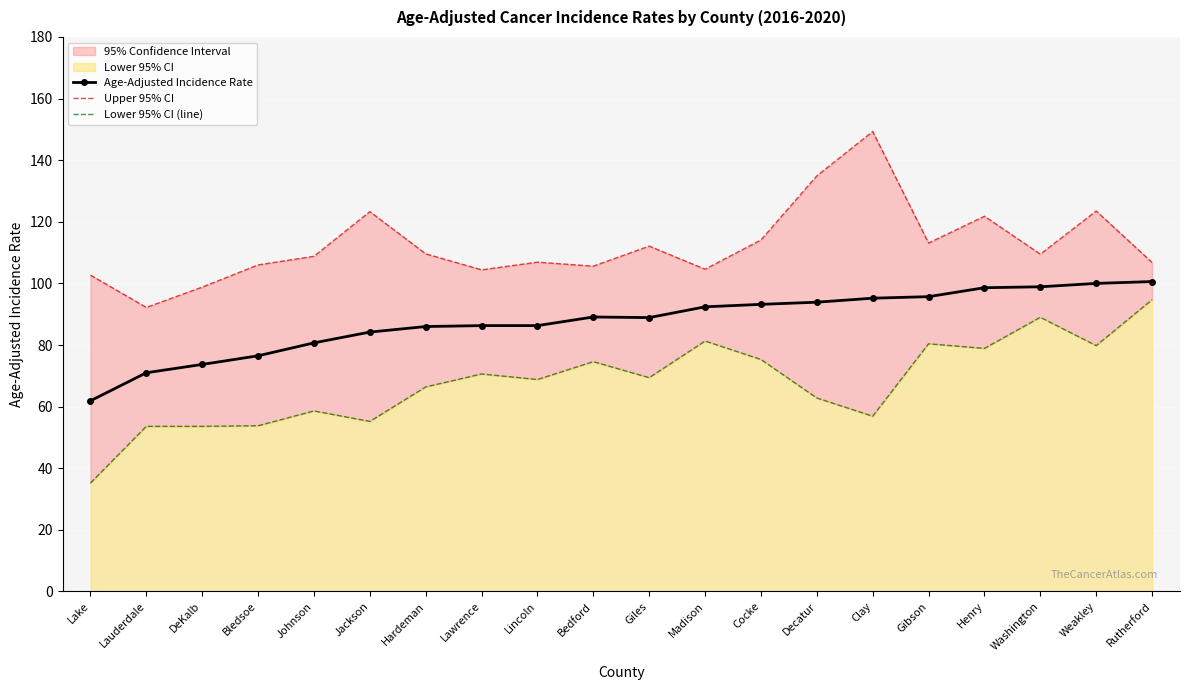

Where is the first local maximum for Upper 95% CI?

Jackson